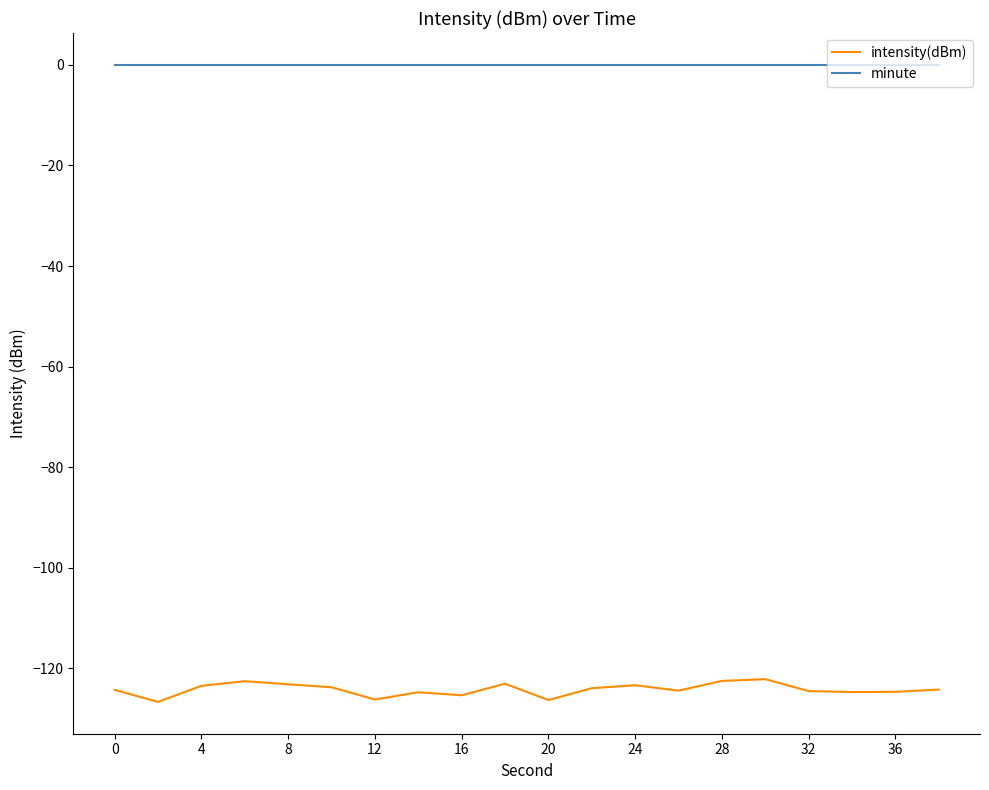

Which series has the largest range (max minus min)?

intensity(dBm)